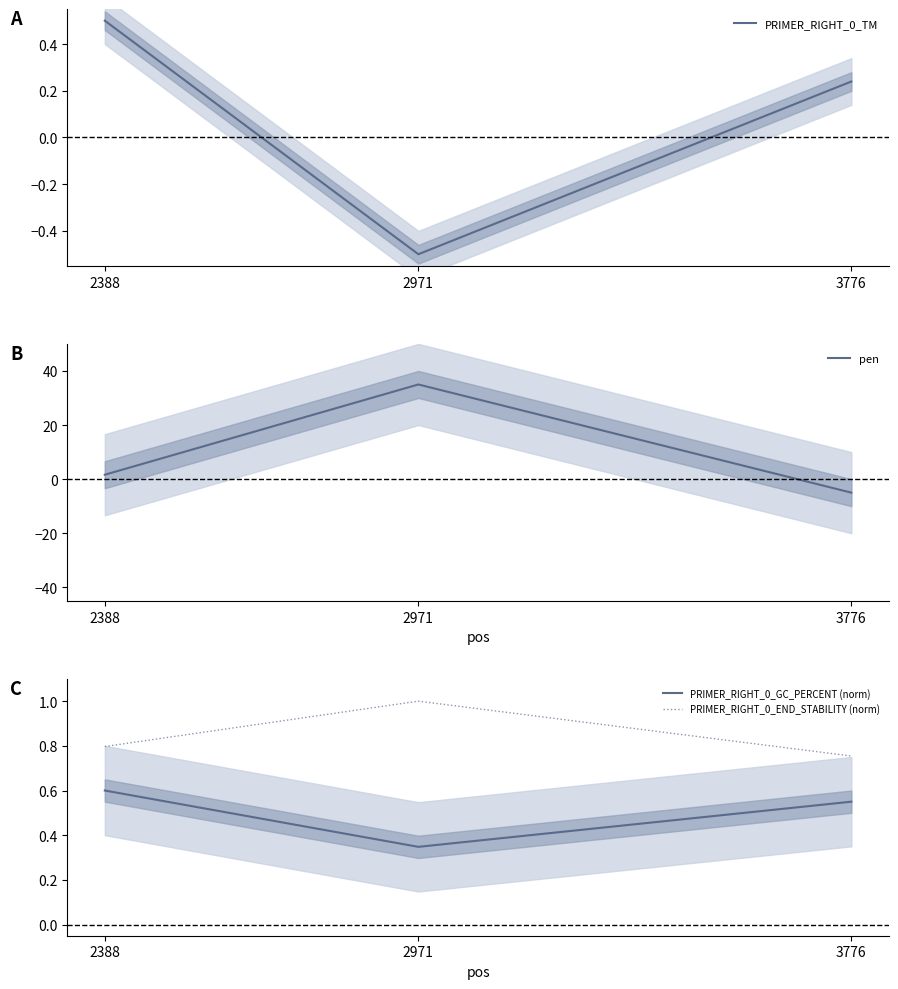

The value of PRIMER_RIGHT_0_GC_PERCENT (norm) at 2388 is 0.6. True or false?

True